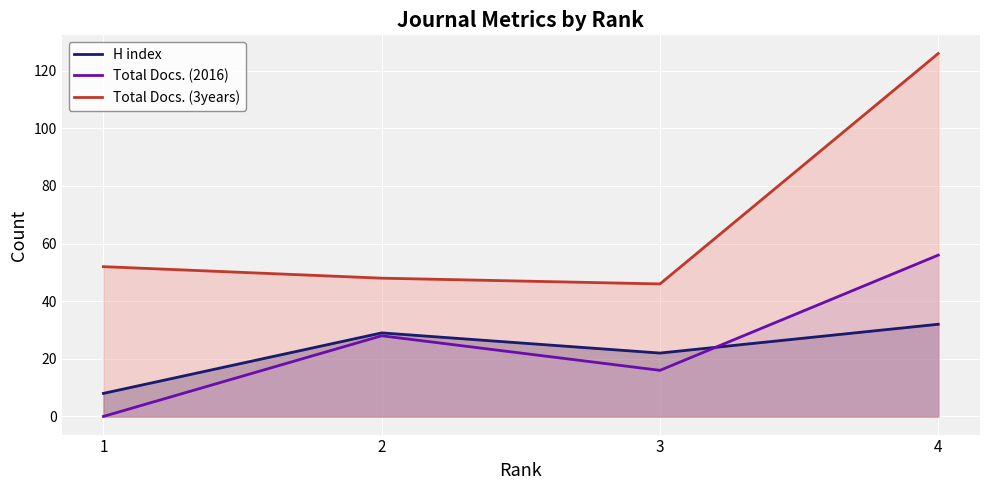

What is the sum of all H index values?

91